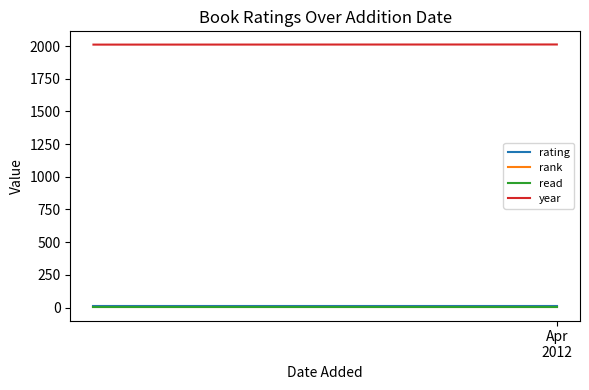

Count the number of data series in this chart.

4